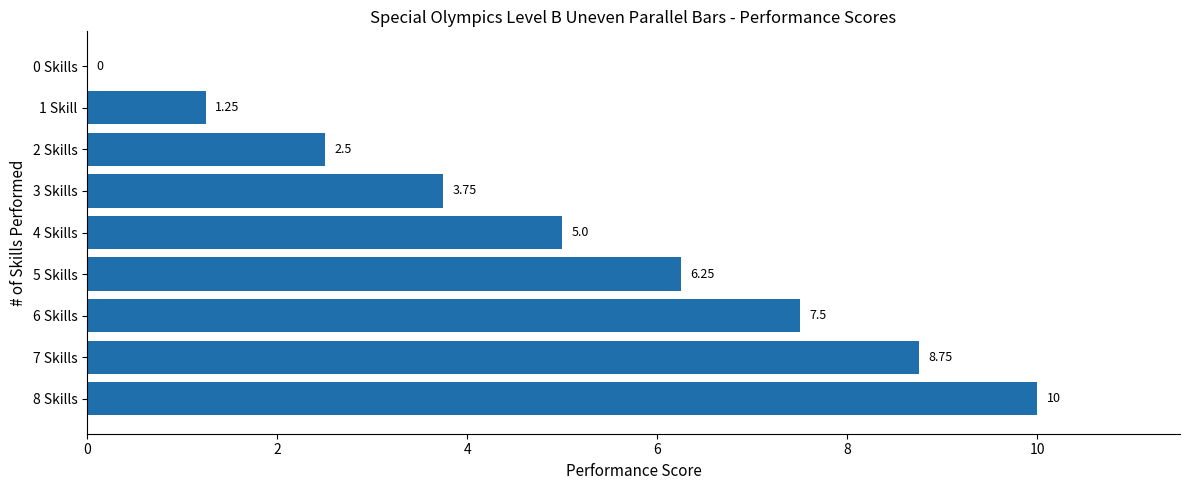

What is the sum of all values?

45.0